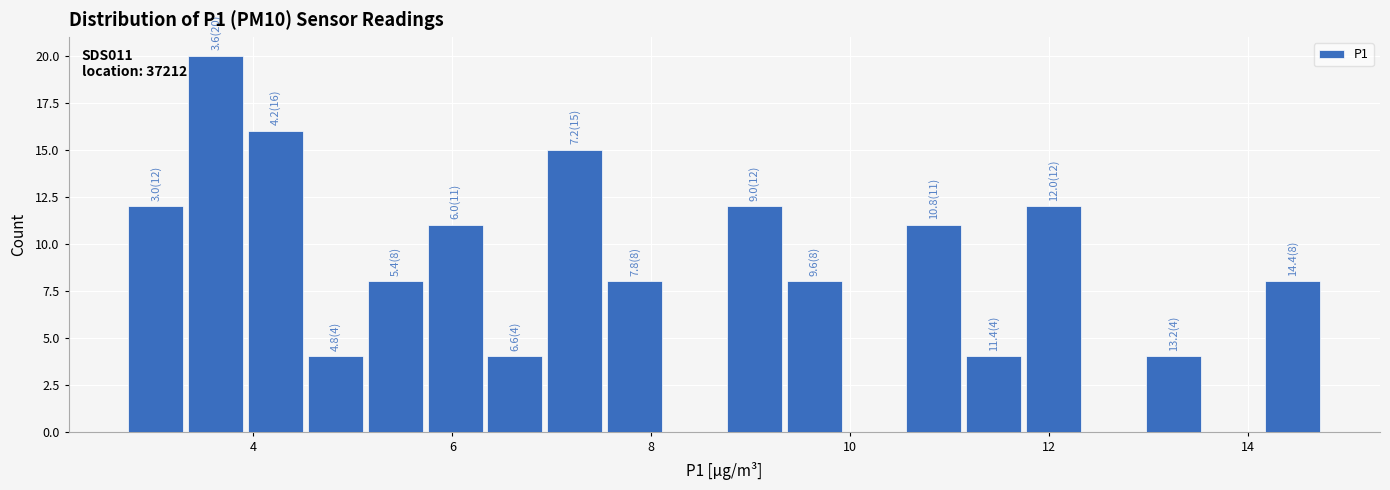

Around what value on the x-axis is the tallest bar? Give the approximate position of its centre, as read against the axis.

3.6